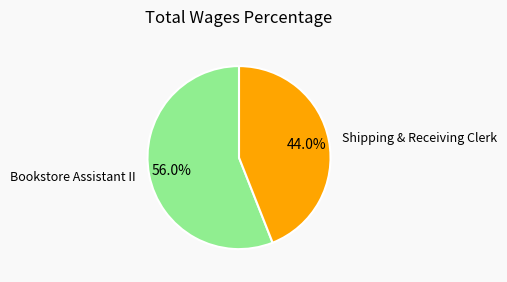

Does Shipping & Receiving Clerk represent more than half of the total?

No